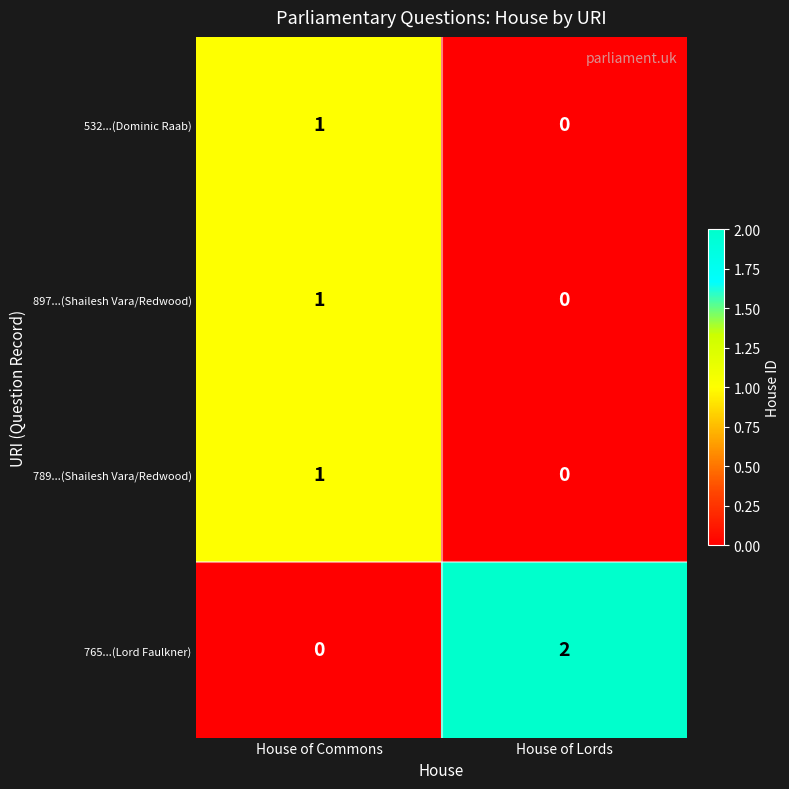

Between House of Commons and House of Lords, which series saw the biggest shift?

765...(Lord Faulkner)